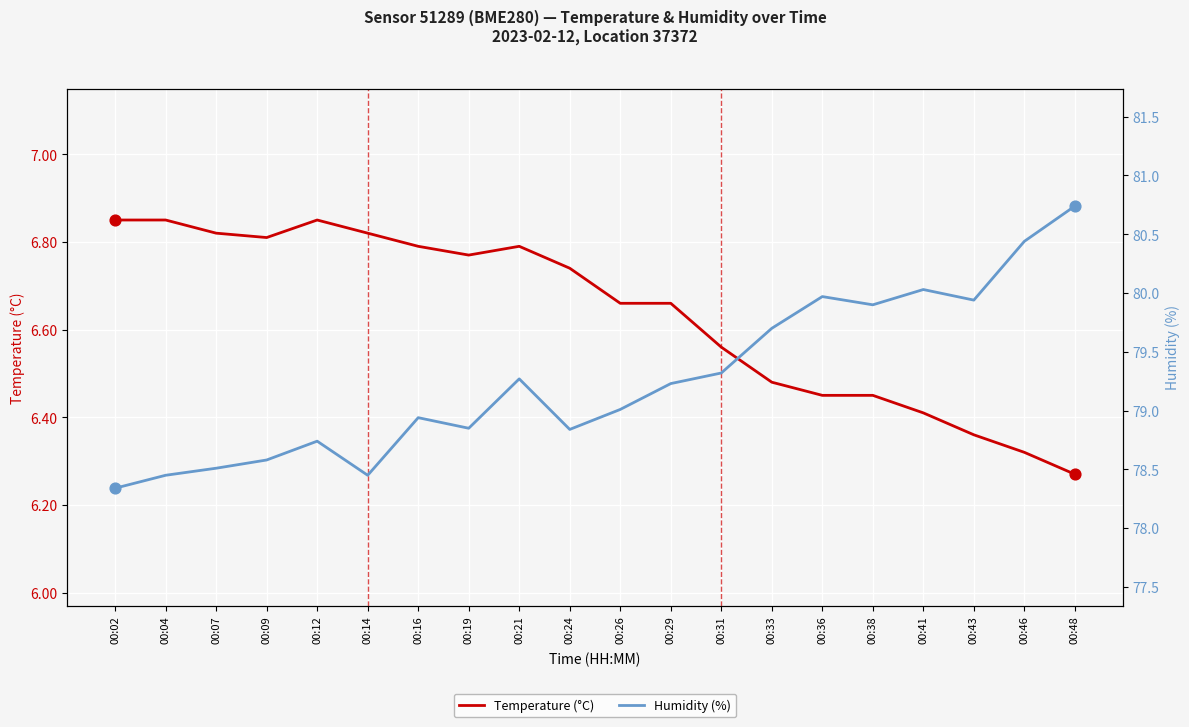

What are all the series names shown in the legend?

Temperature (°C), Humidity (%)